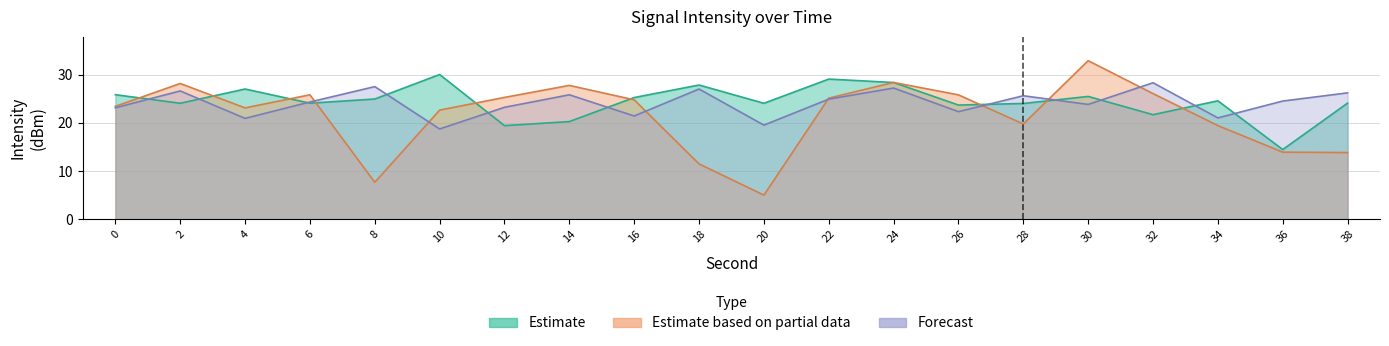

Rank the categories by Estimate value from highest to lowest.

10, 22, 24, 18, 4, 0, 30, 16, 8, 34, 38, 6, 2, 20, 28, 26, 32, 14, 12, 36